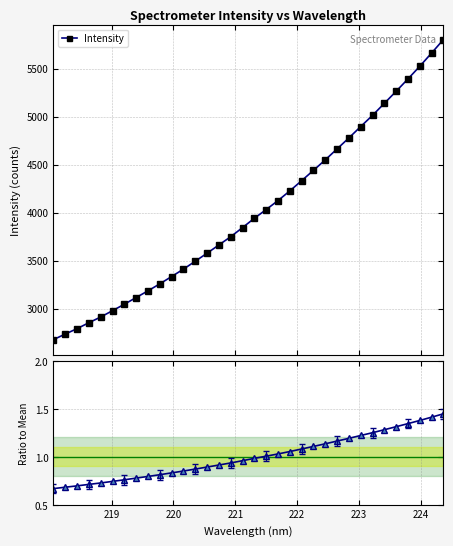

Rank the series by their maximum value, from lowest to highest.

Ratio to Mean, Intensity